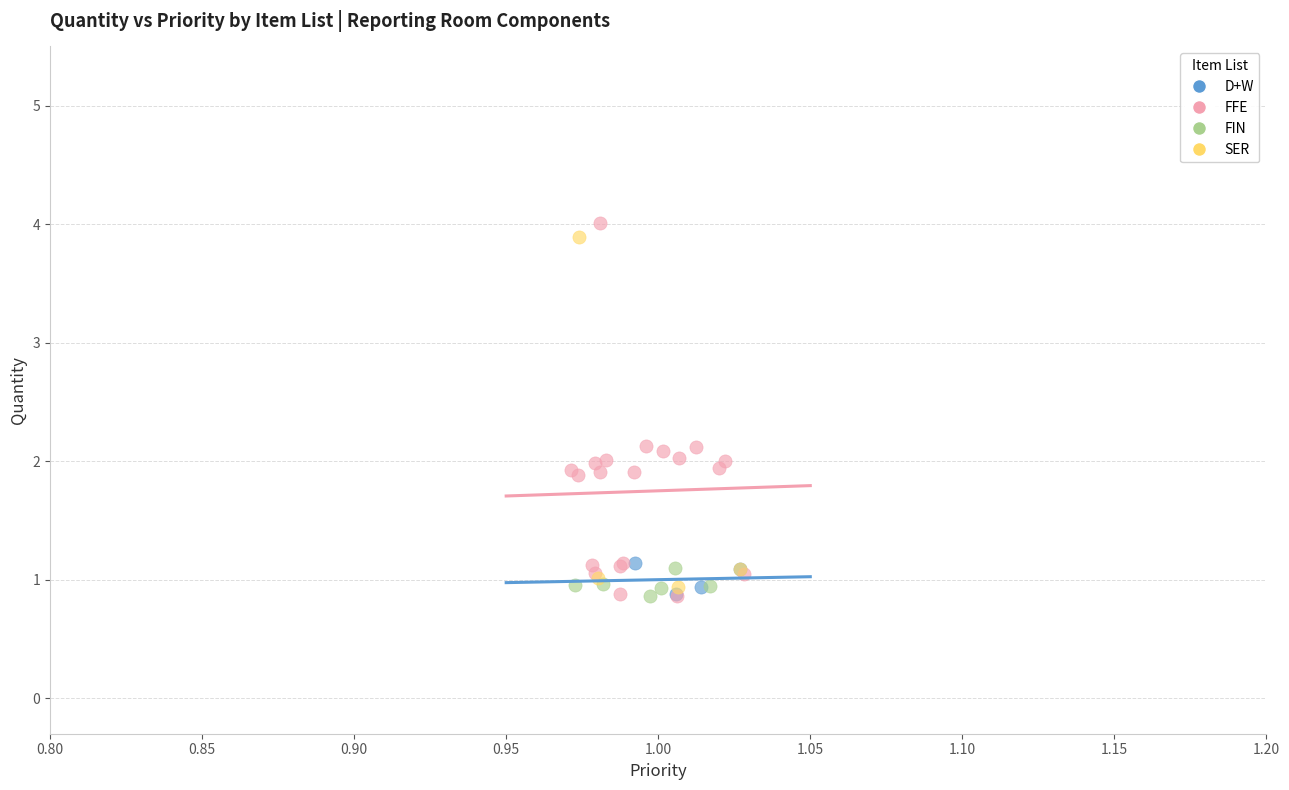

What are all the series names shown in the legend?

D+W, FFE, FIN, SER